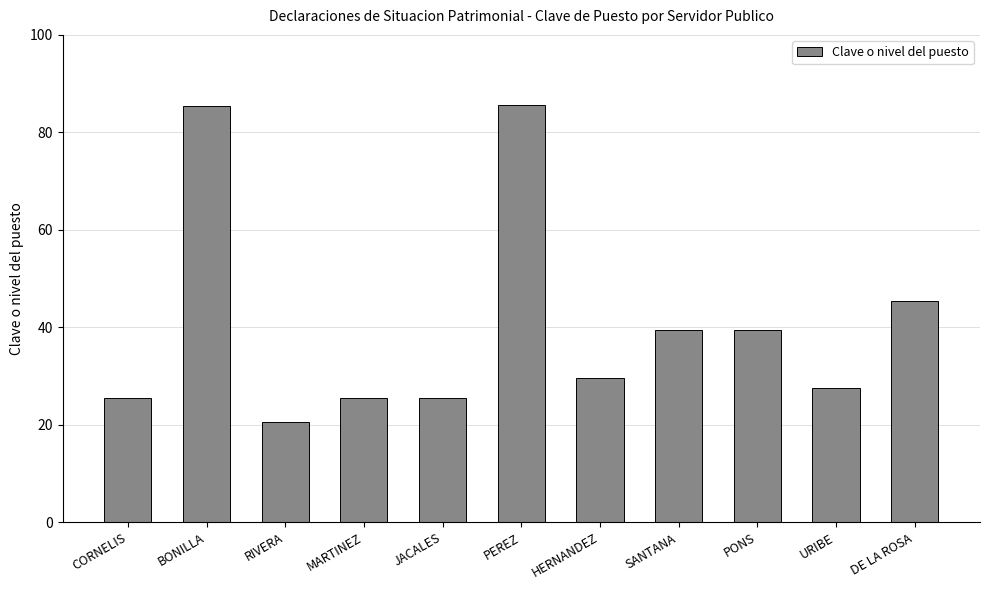

The chart shows a value of 15.5 at CORNELIS. True or false?

False